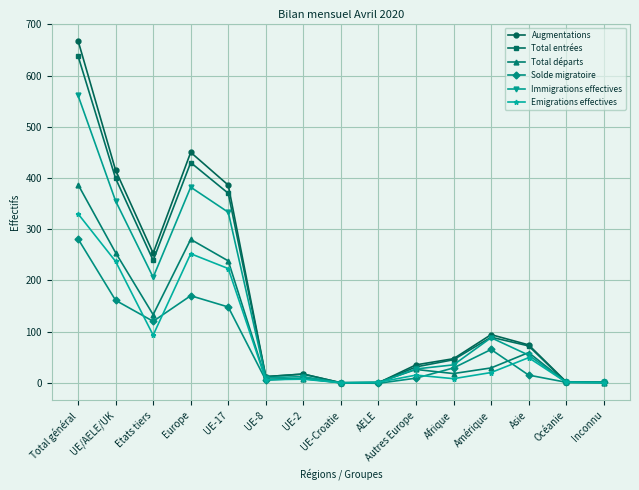

At how many categories does at least one series exceed 118?

5